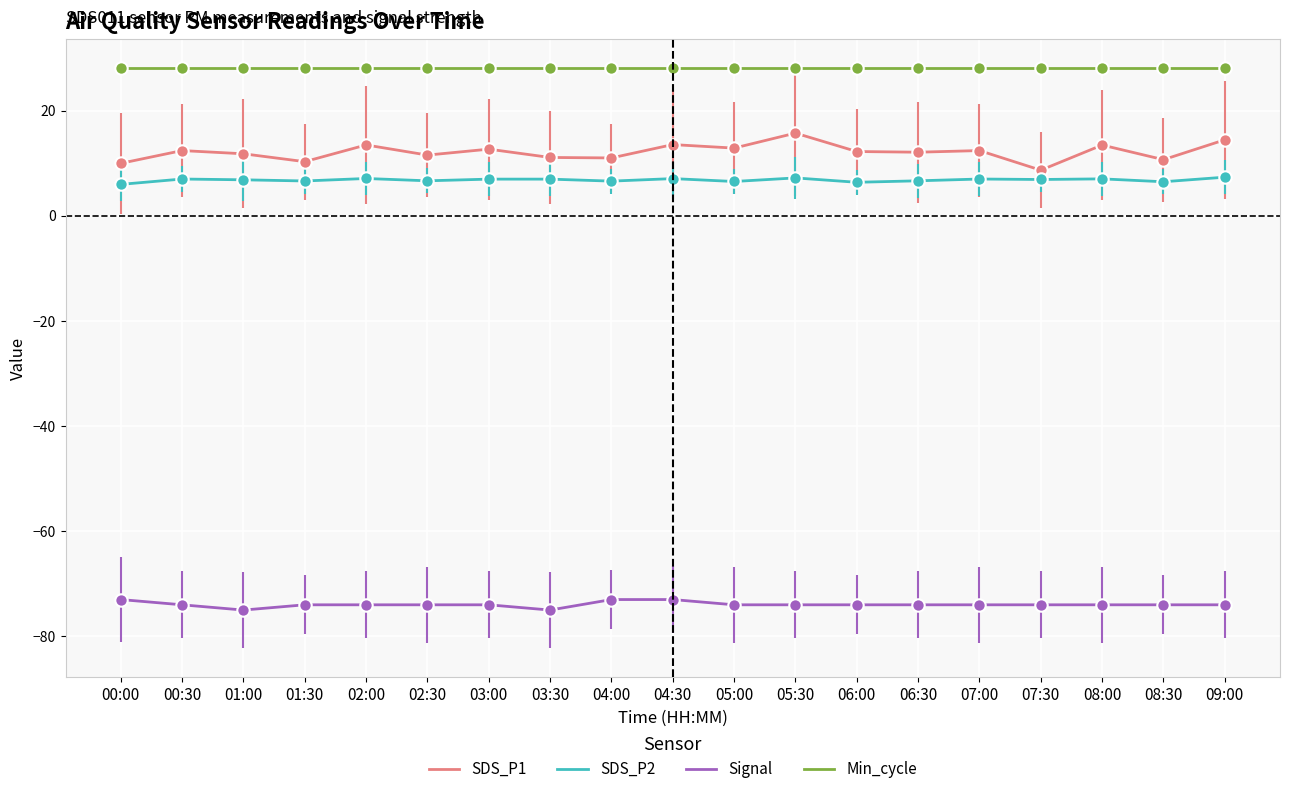

Which series has the widest spread of values?

SDS_P1